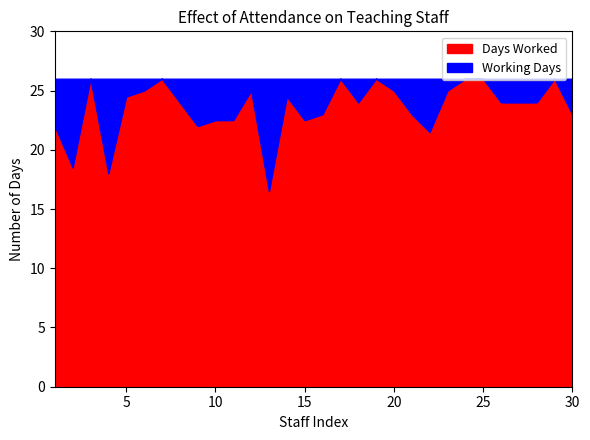

In Days Worked, how many points are lower than both neighbors (excluding endpoints)?

7